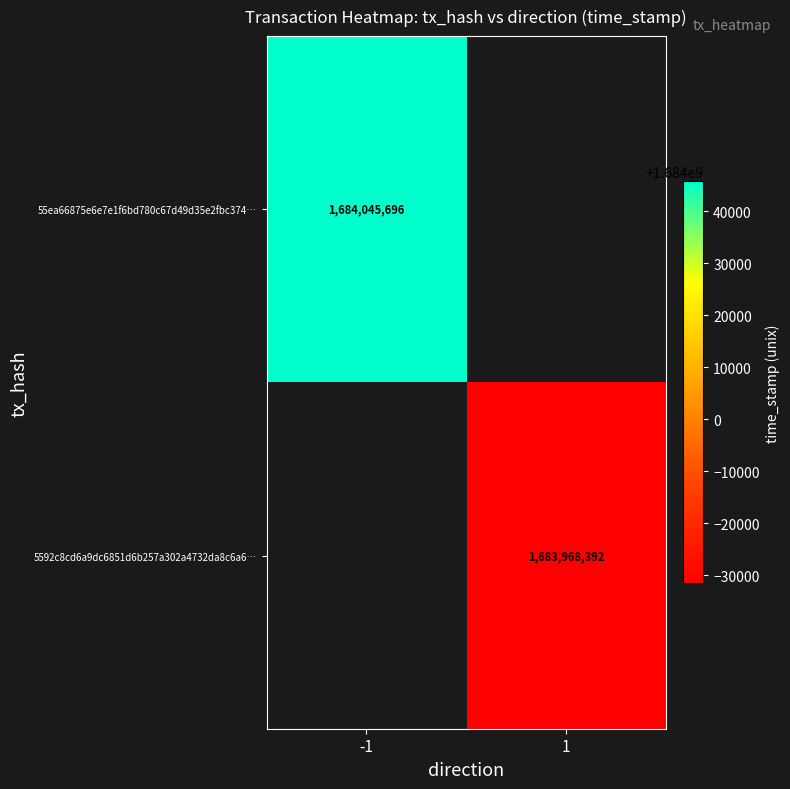

The value of 5592c8cd6a9dc6851d6b257a302a4732da8c6a6… at 1 is 974325683. True or false?

False